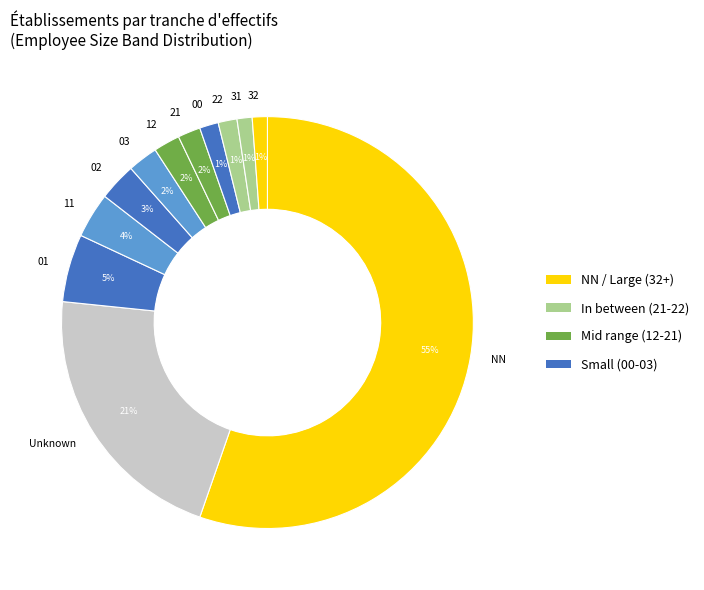

To the nearest percent, what is the difference between the 03 and 02 slice percentages?

1%